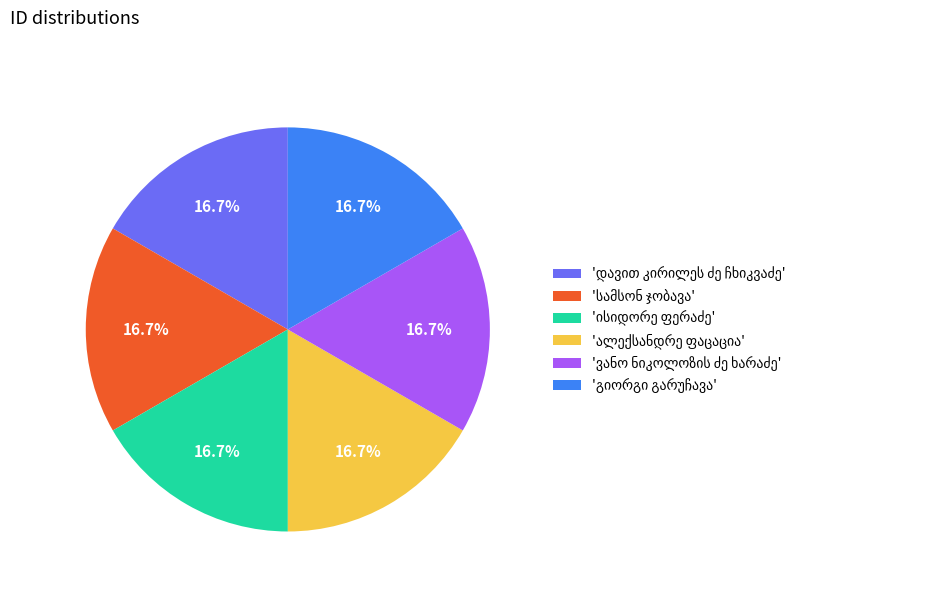

Is there a majority slice in this chart?

No